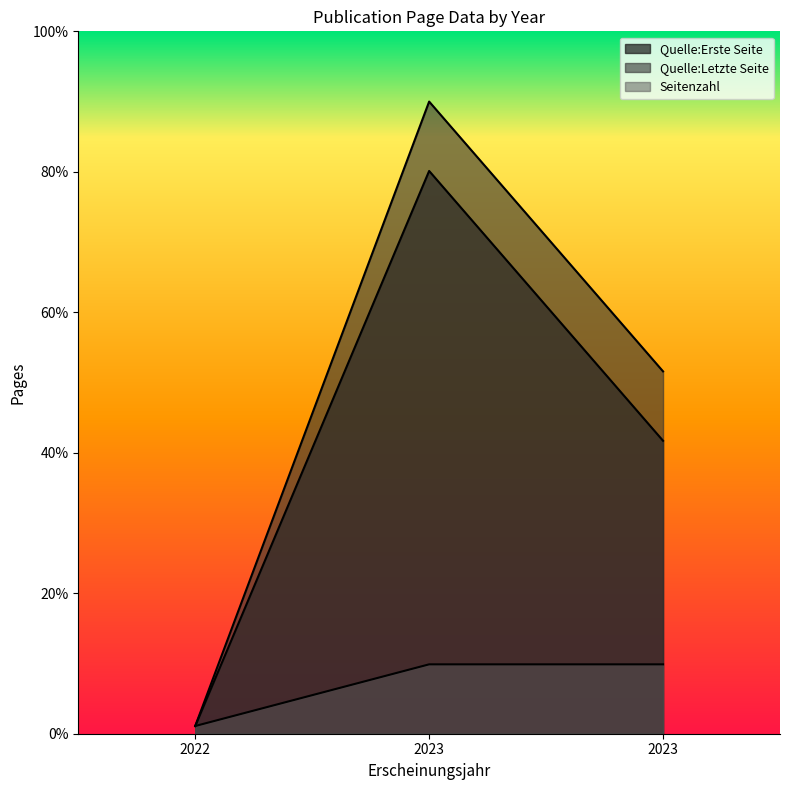

What is the value of the Quelle:Letzte Seite point at the 2nd from the left?

90.0